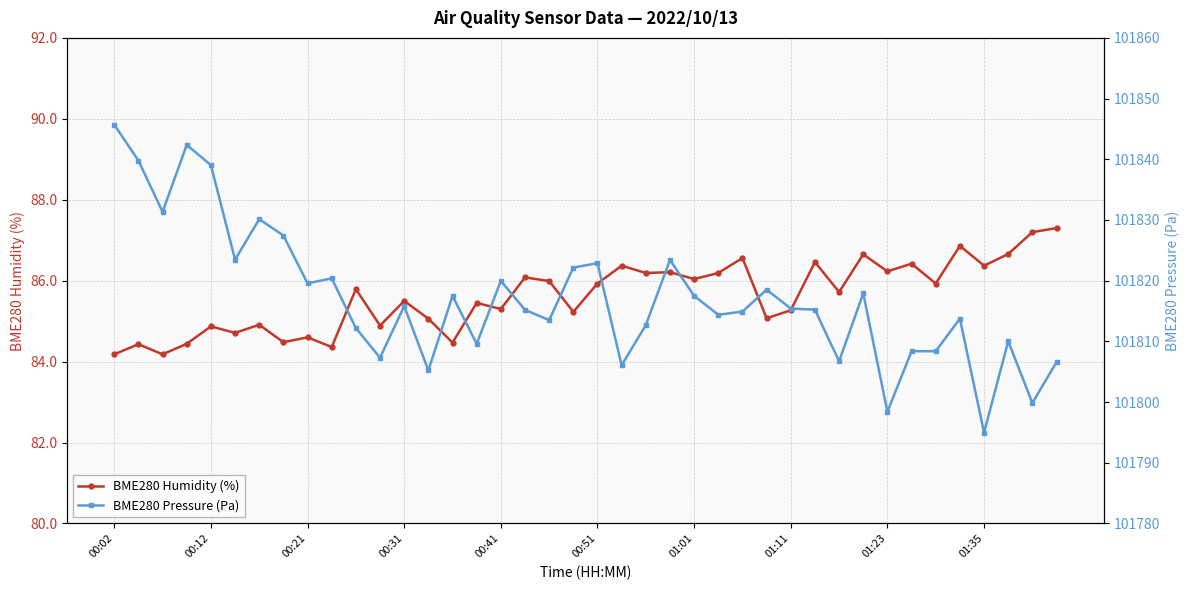

At which category is the sum across all series the highest?

00:02